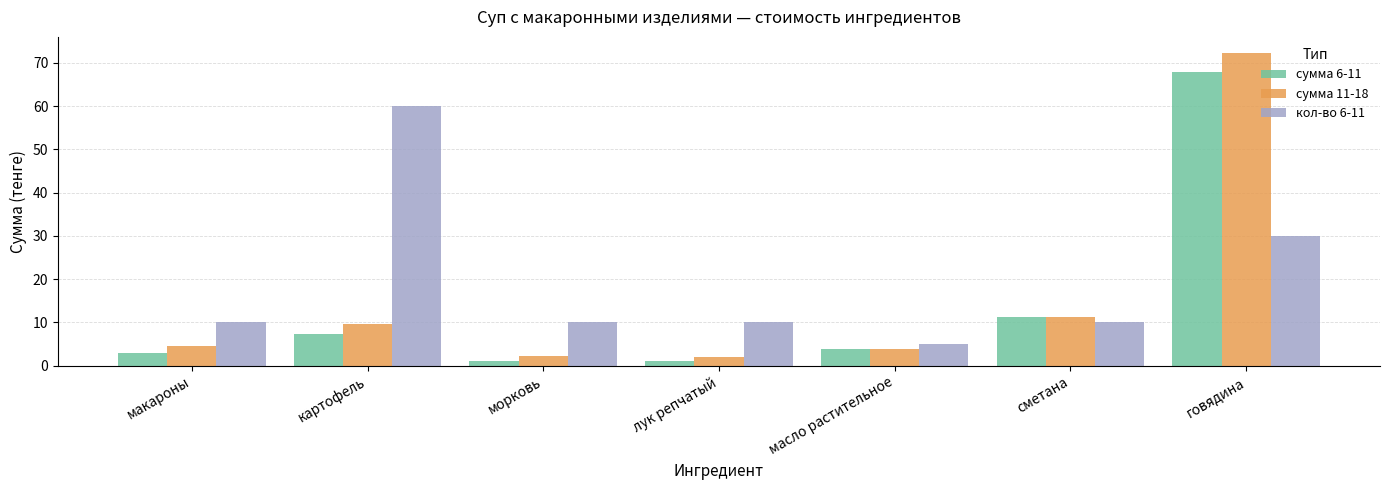

Which series changed the most between лук репчатый and говядина?

сумма 11-18